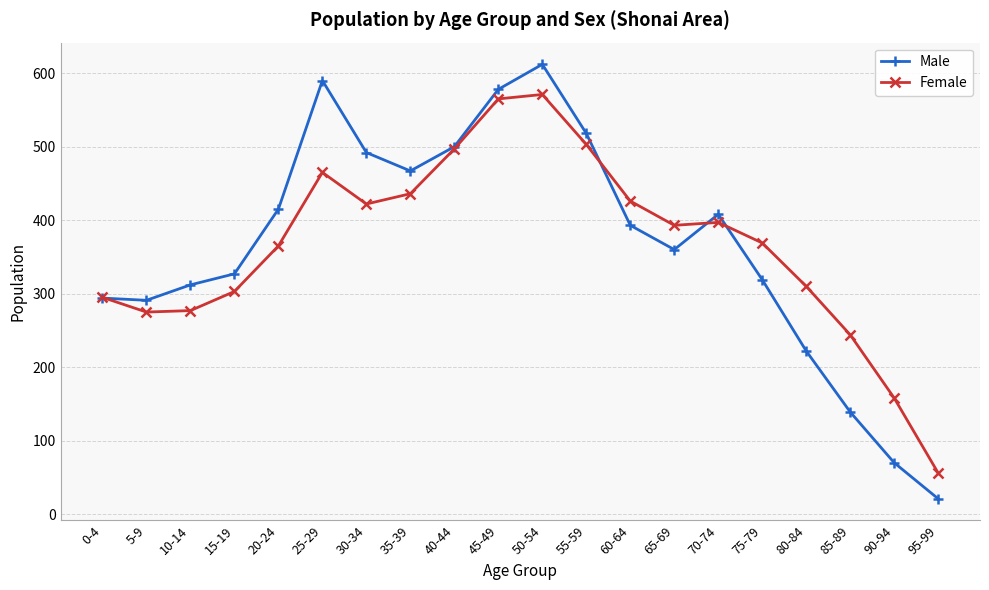

What is the total value across all series at 80-84?

532